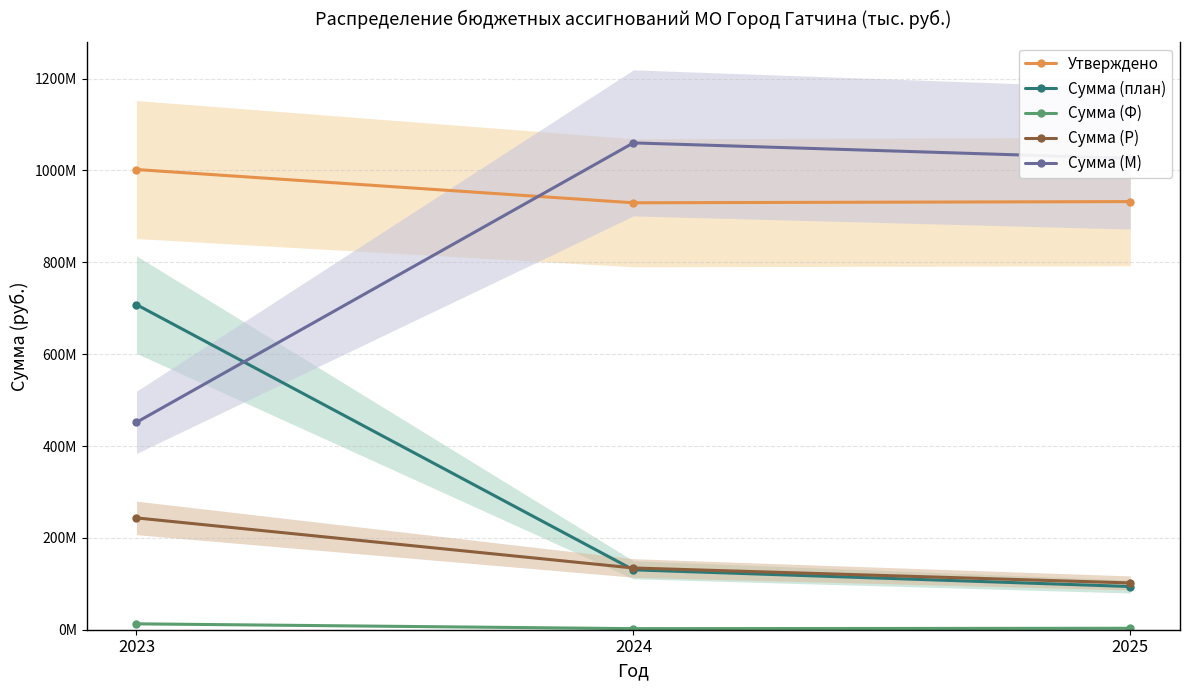

At which label is Сумма (Ф) closest to 7584172?

2025